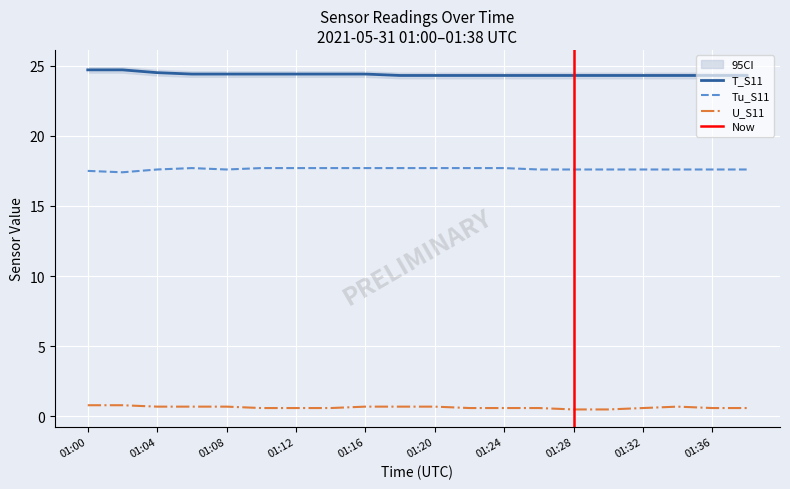

Which label corresponds to the largest value in the chart?

01:00